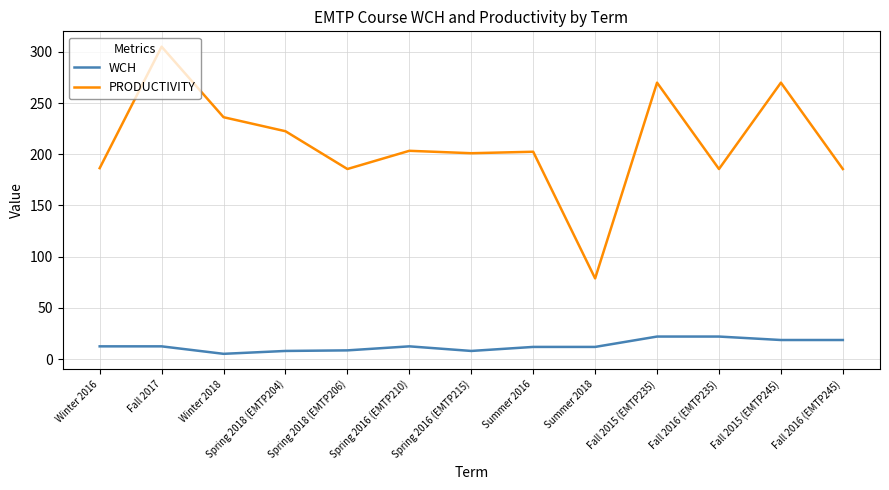

What are all the series names shown in the legend?

WCH, PRODUCTIVITY